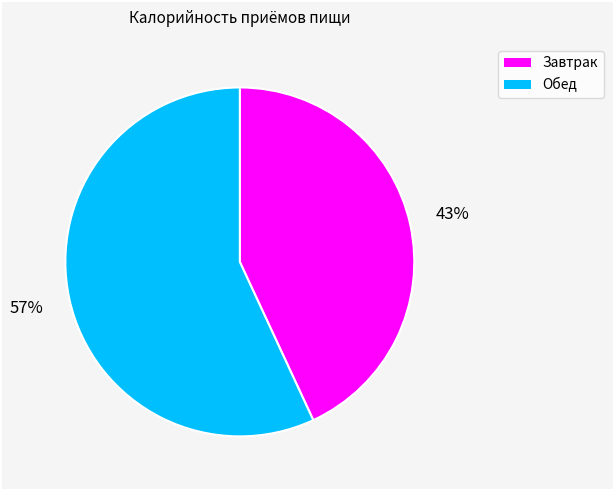

Which category has the biggest portion of the pie?

Обед